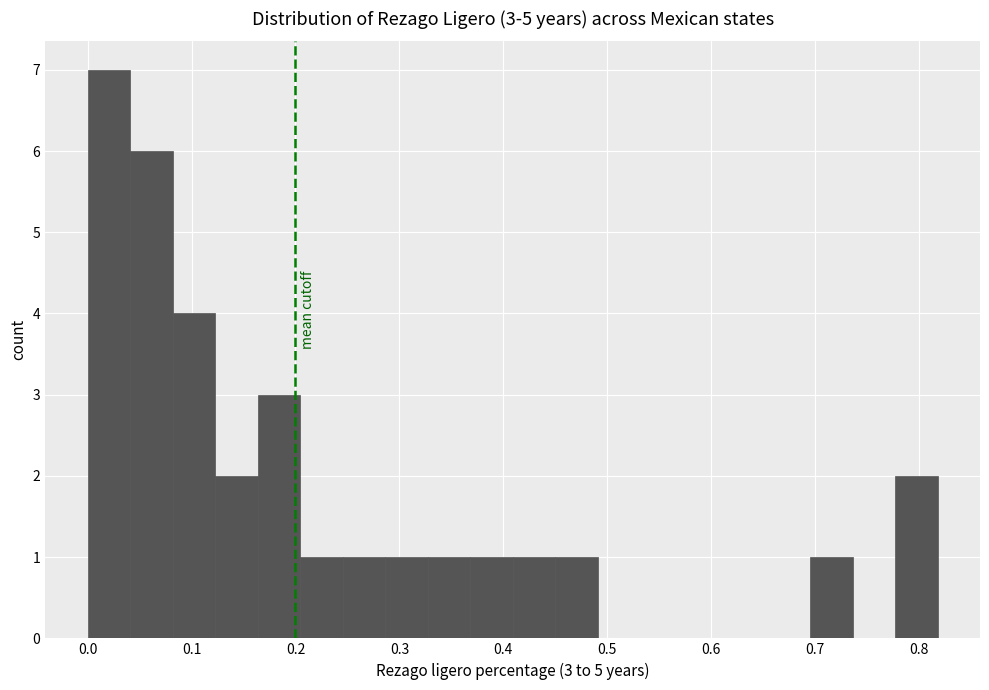

Which range on the x-axis has the tallest bar?

0.00 to 0.04